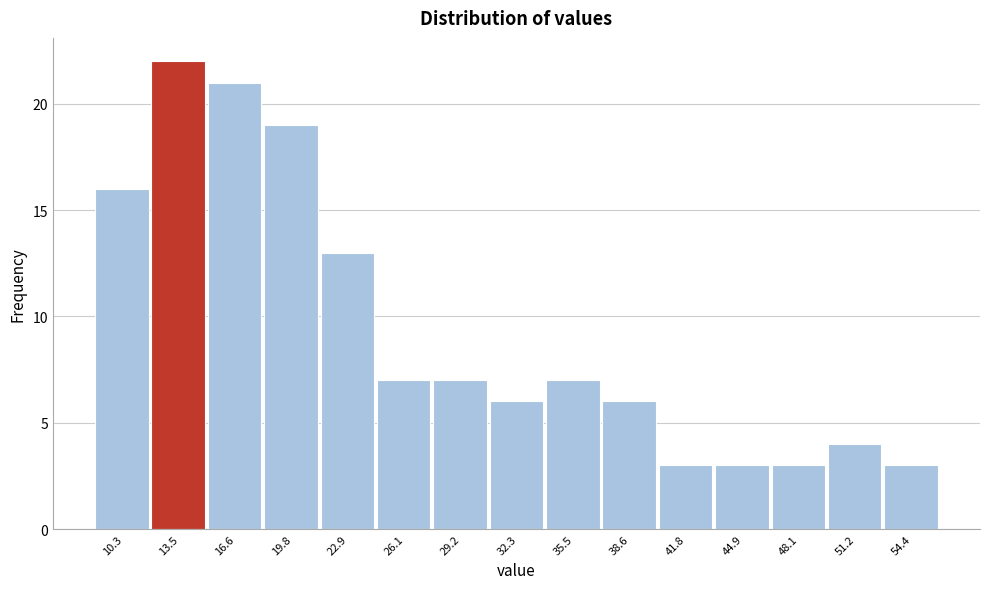

Reading right to left, transcribe all the data shown in this chart.

54.4=3	51.2=4	48.1=3	44.9=3	41.8=3	38.6=6	35.5=7	32.3=6	29.2=7	26.1=7	22.9=13	19.8=19	16.6=21	13.5=22	10.3=16